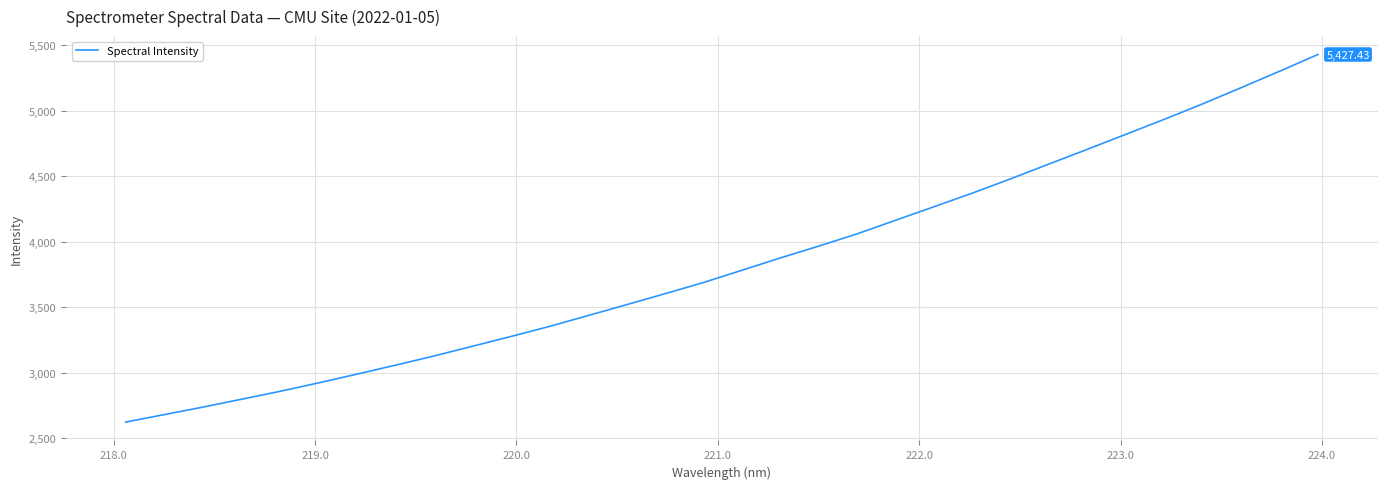

What is the difference between the maximum and minimum values?

2802.9